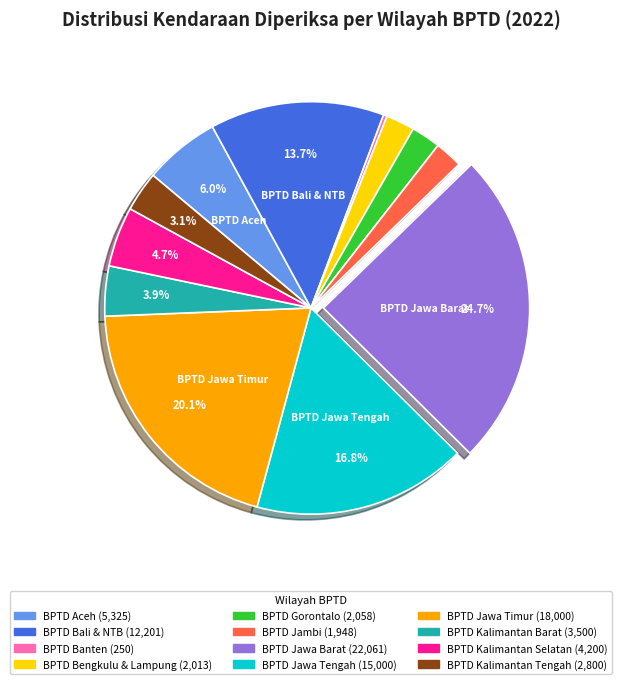

Is there a majority slice in this chart?

No